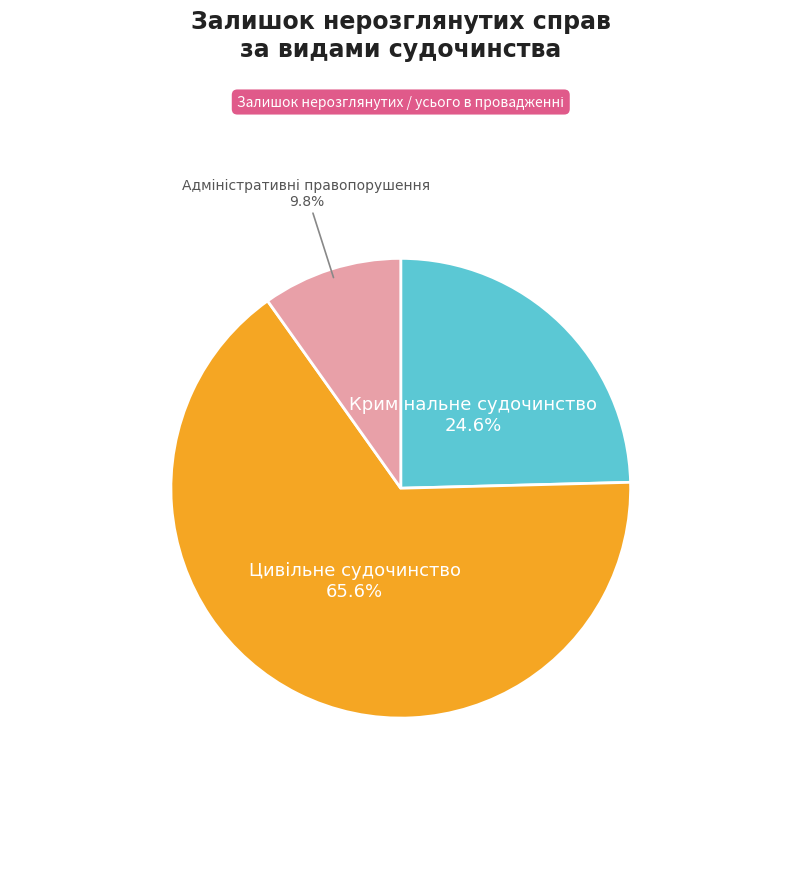

Is there a majority slice in this chart?

Yes